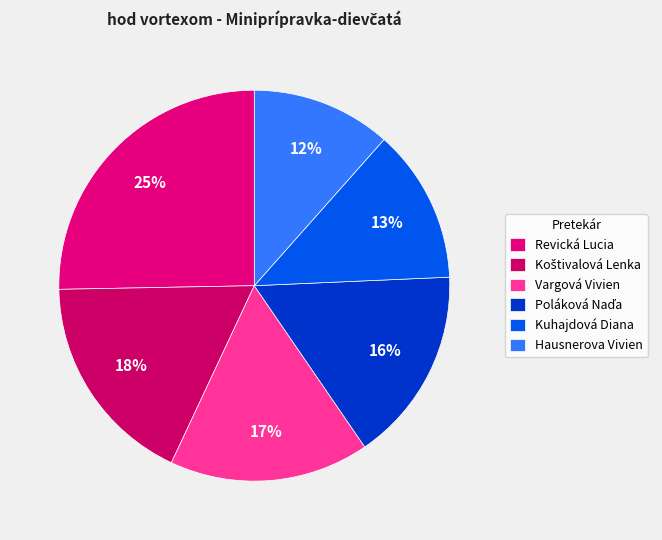

Is it true that Kuhajdová Diana is 1% of the pie?

False